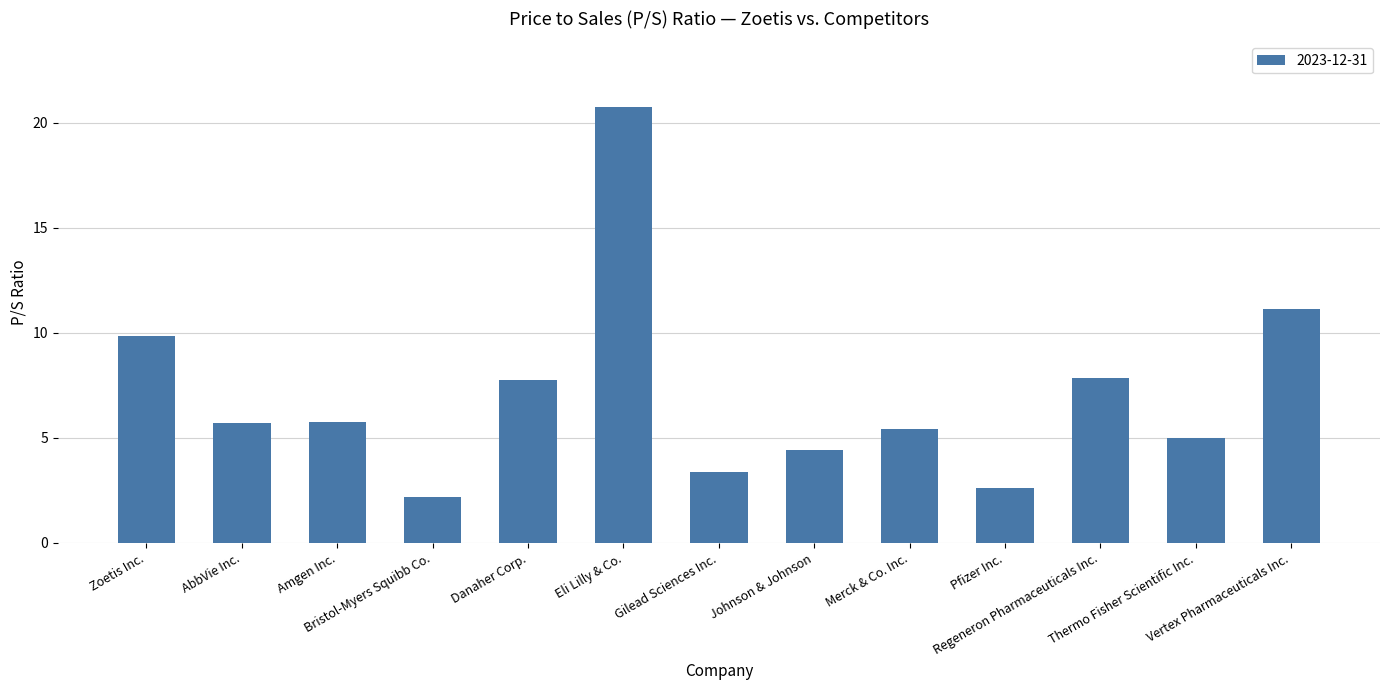

What is the difference between the maximum and minimum values?

18.6